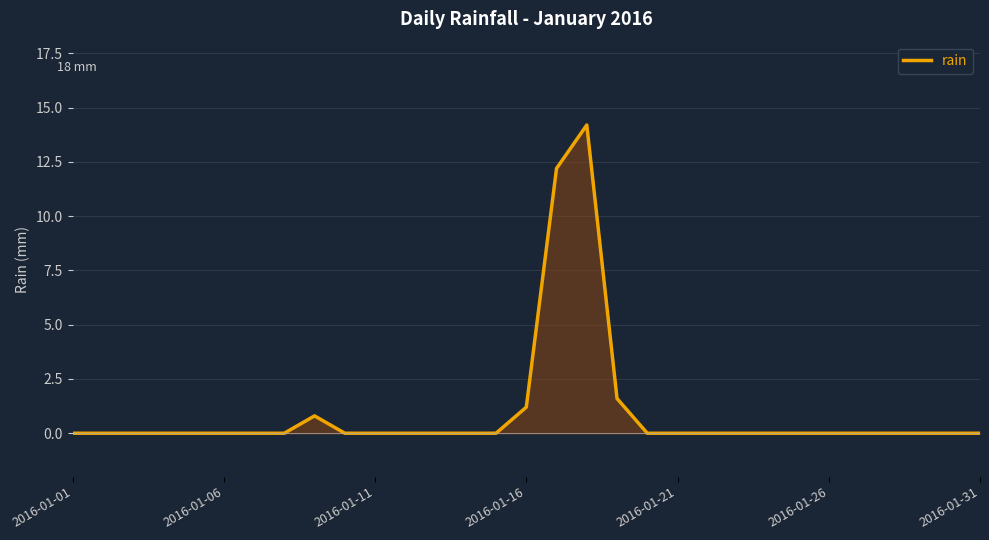

What is the difference between the maximum and minimum values?

14.2